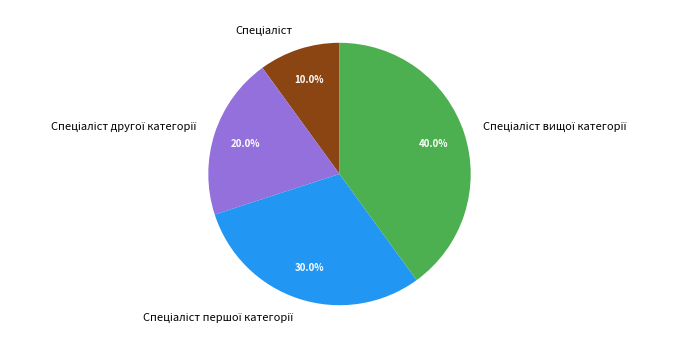

Does any single category account for the majority?

No